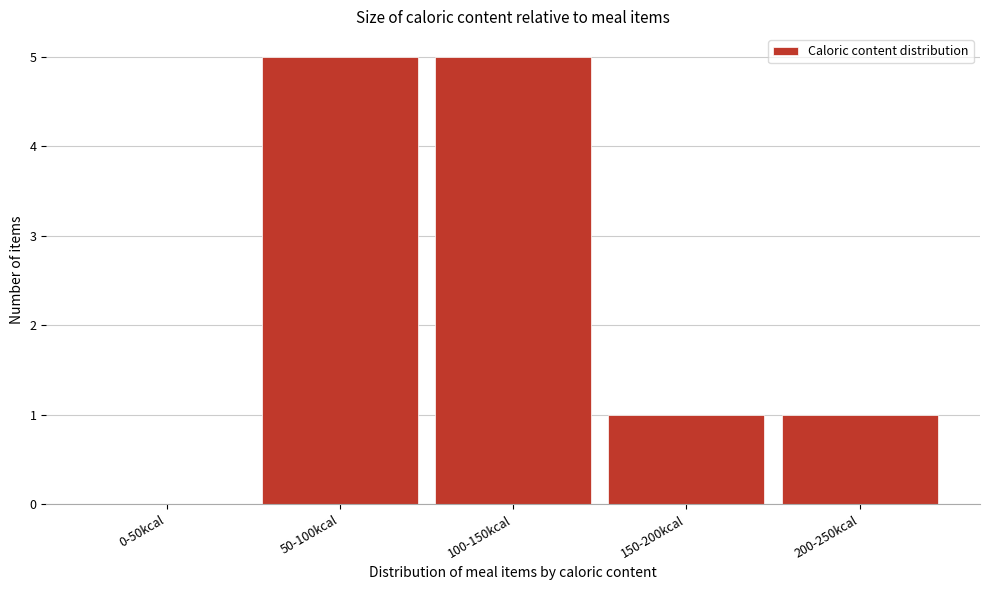

Reading right to left, transcribe all the data shown in this chart.

200-250kcal=1	150-200kcal=1	100-150kcal=5	50-100kcal=5	0-50kcal=0